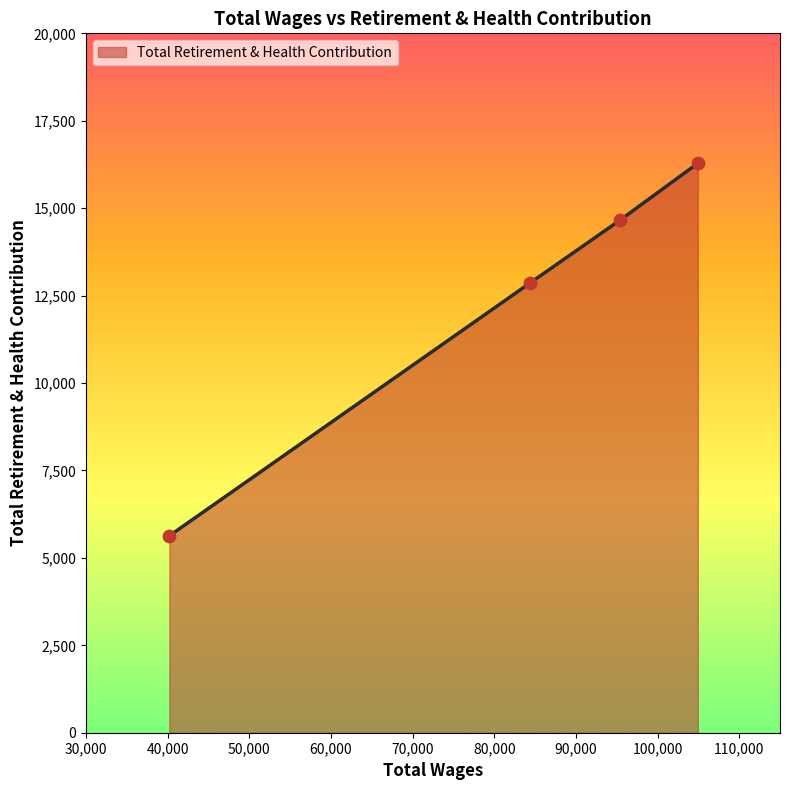

What is the sum of all values?

49435